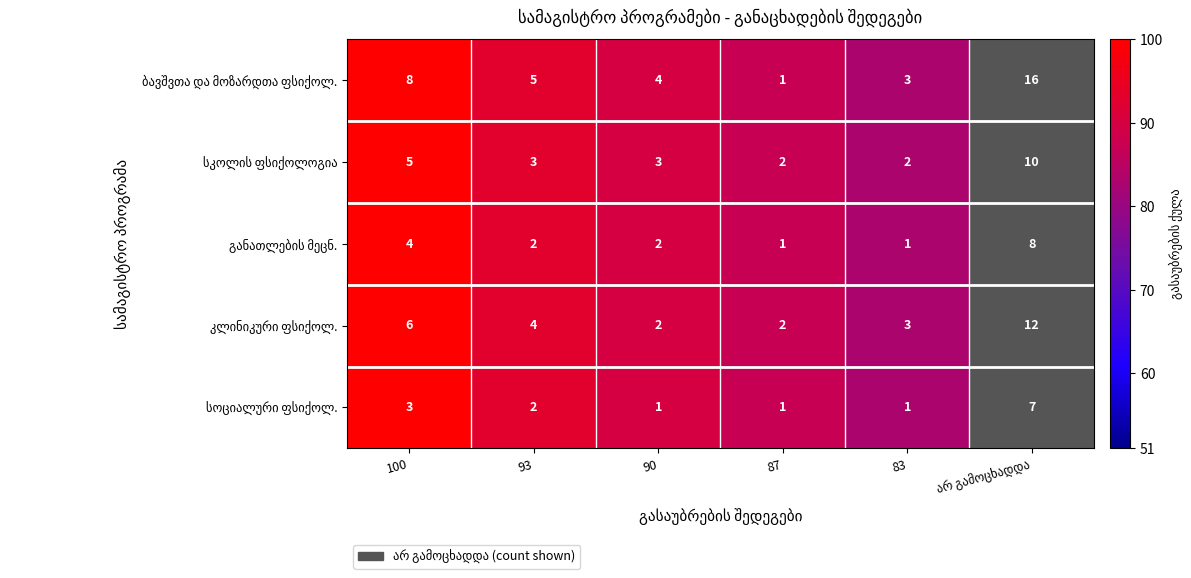

What is the maximum value shown in the chart?

16